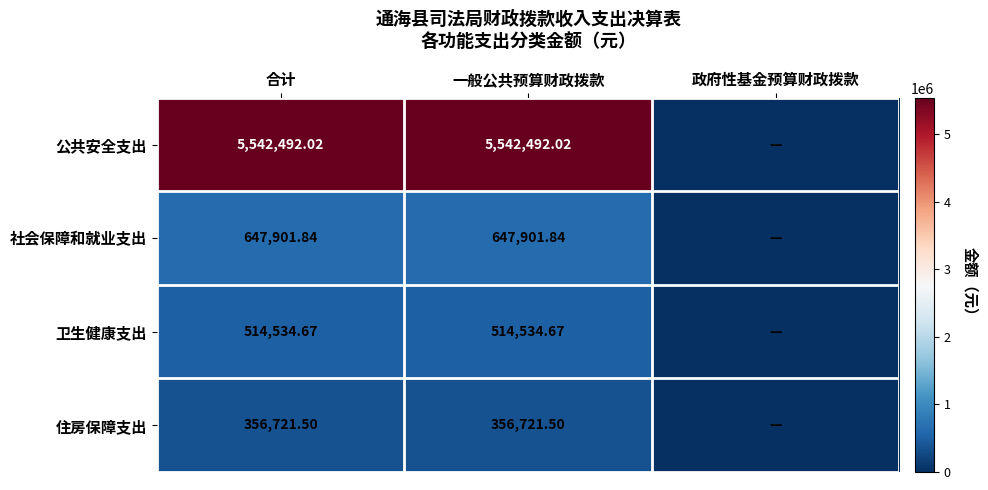

At 一般公共预算财政拨款, list the series in order from smallest to largest.

住房保障支出, 卫生健康支出, 社会保障和就业支出, 公共安全支出